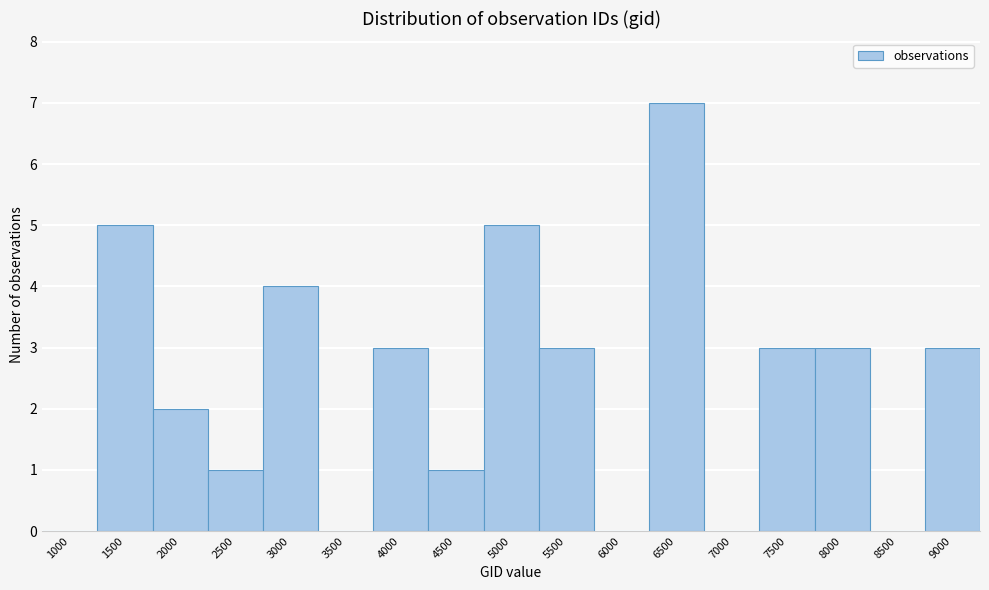

Reading left to right, transcribe all the data shown in this chart.

1000=0	1500=5	2000=2	2500=1	3000=4	3500=0	4000=3	4500=1	5000=5	5500=3	6000=0	6500=7	7000=0	7500=3	8000=3	8500=0	9000=3